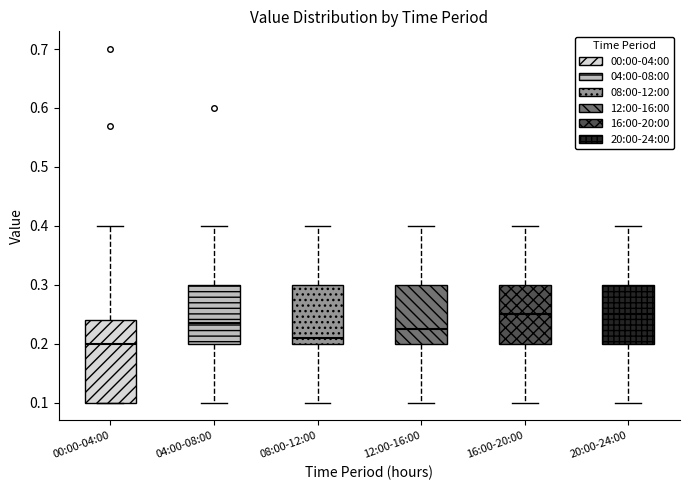

Reading left to right, read every box against the y-axis: the position of its median line, the range the box covers, and the ends of its whiskers. The values are not printed on the chart, so give them approximately, as read against the axis.

00:00-04:00: median 0.20, box 0.10 to 0.24, whiskers 0.10 to 0.40
04:00-08:00: median 0.24, box 0.20 to 0.30, whiskers 0.10 to 0.40
08:00-12:00: median 0.21, box 0.20 to 0.30, whiskers 0.10 to 0.40
12:00-16:00: median 0.23, box 0.20 to 0.30, whiskers 0.10 to 0.40
16:00-20:00: median 0.25, box 0.20 to 0.30, whiskers 0.10 to 0.40
20:00-24:00: median 0.25, box 0.20 to 0.30, whiskers 0.10 to 0.40